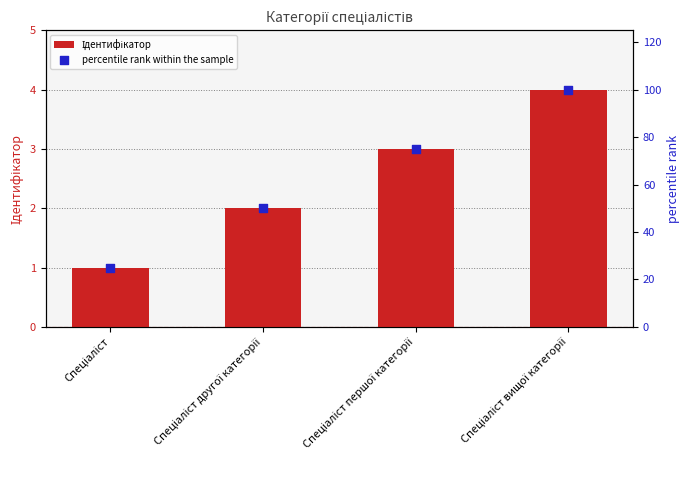

What are all the series names shown in the legend?

Ідентифікатор, percentile rank within the sample